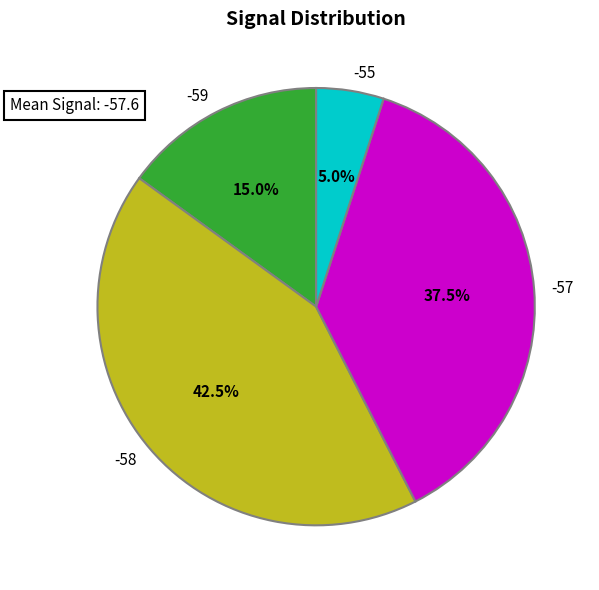

Which slice is the smallest?

-55